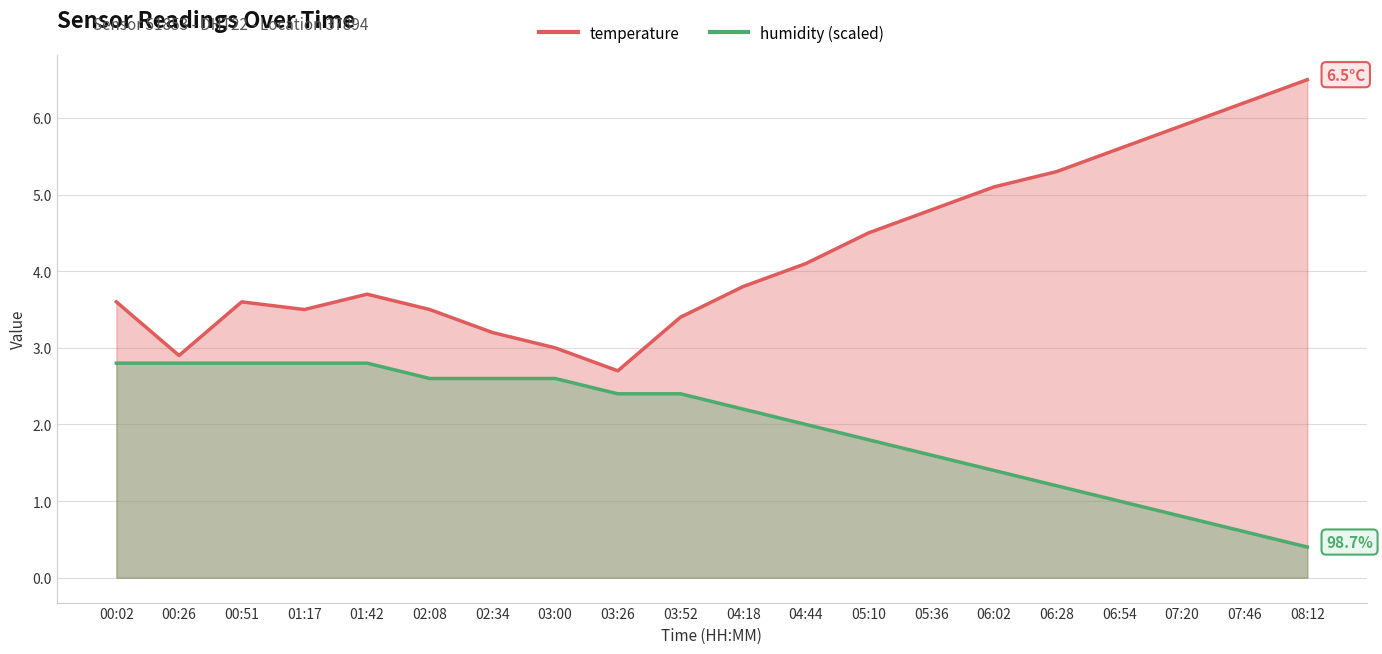

Rank the series at 02:08 from highest to lowest value.

temperature, humidity (scaled)